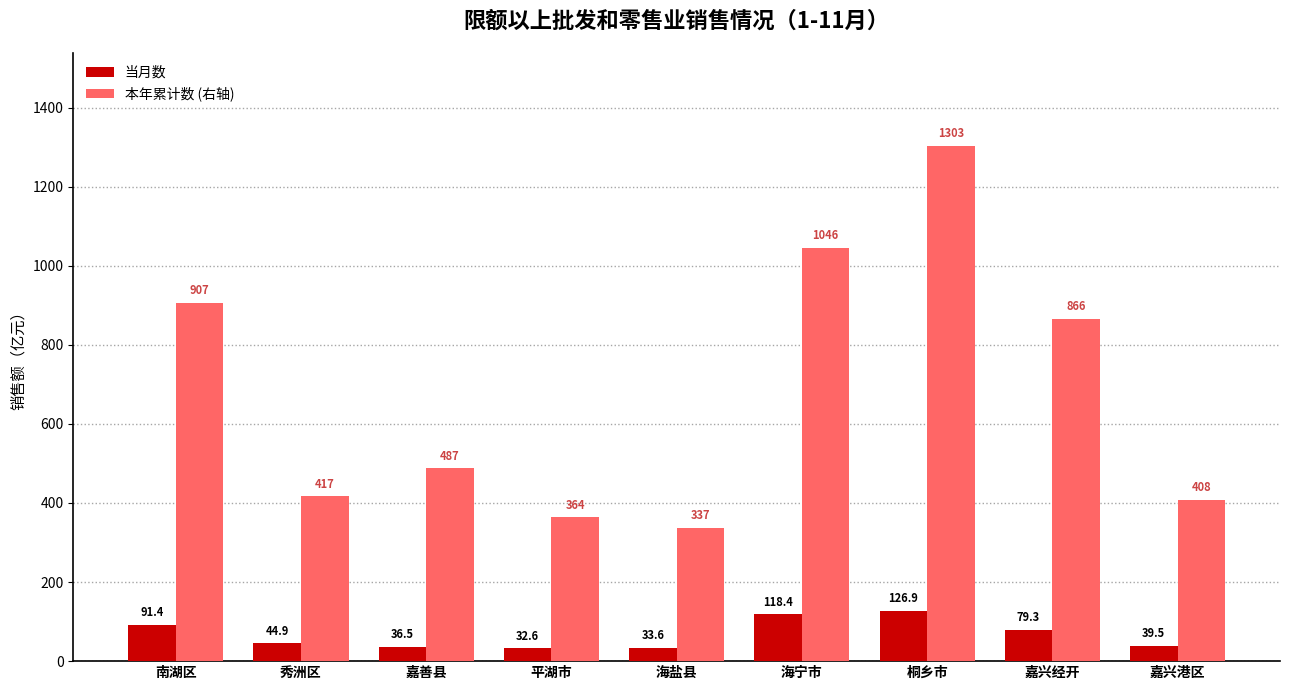

Which category has the lowest value in the 本年累计数 (右轴) series?

海盐县